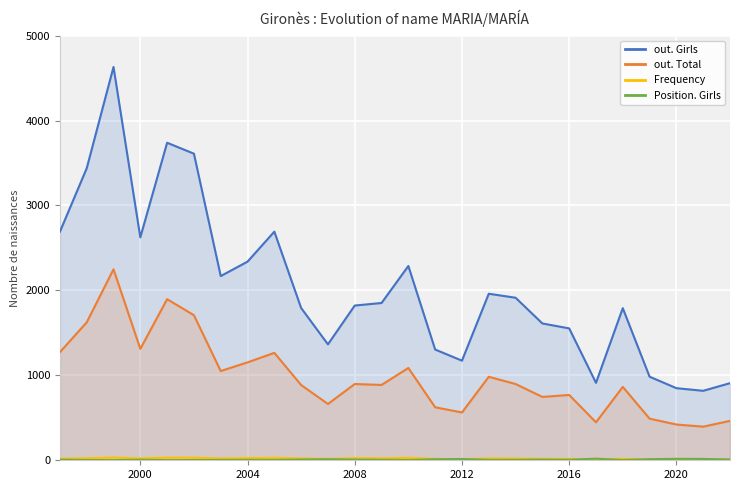

Which series has the largest range (max minus min)?

out. Girls